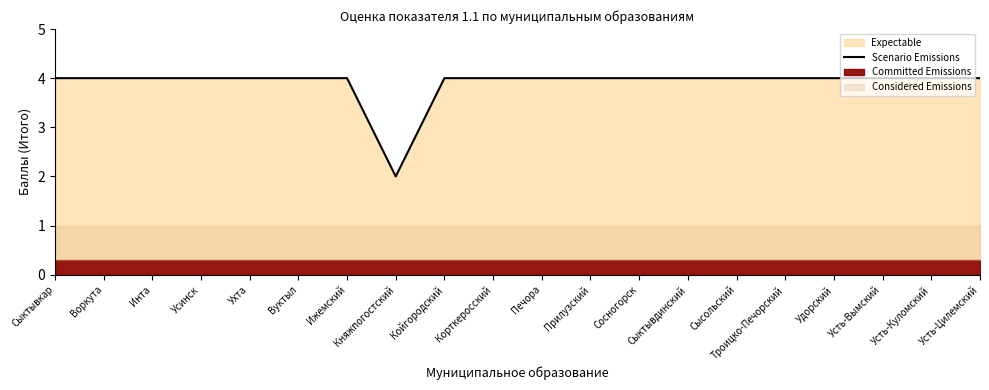

What is the ratio of the value at Сосногорск to the value at Троицко-Печорский?

1.0